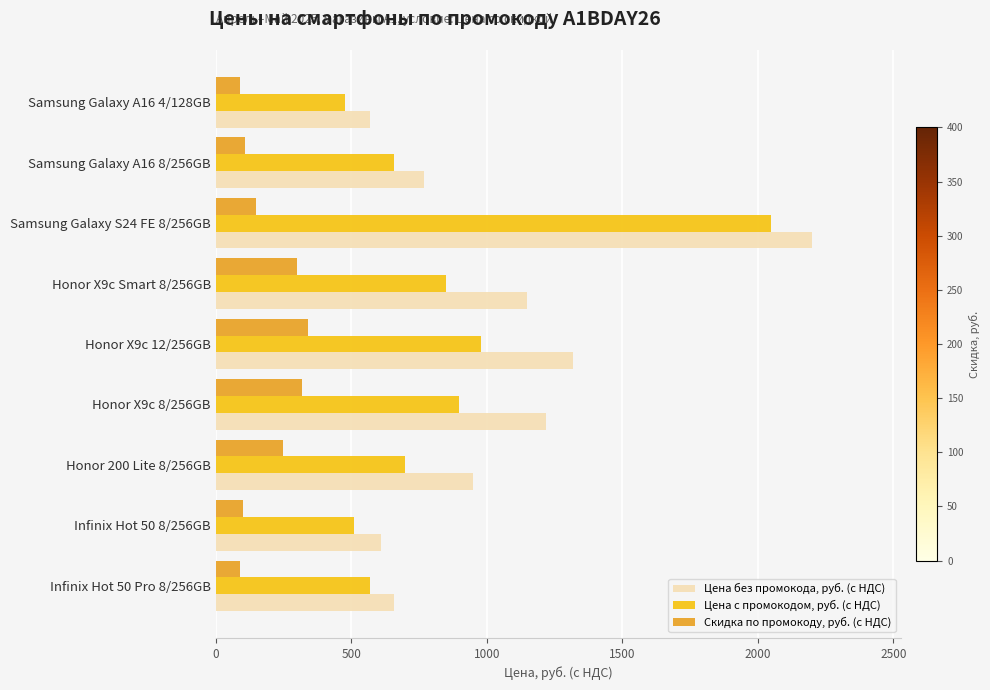

At Infinix Hot 50 8/256GB, list the series in order from largest to smallest.

Цена без промокода, руб. (с НДС), Цена c промокодом, руб. (с НДС), Скидка по промокоду, руб. (с НДС)